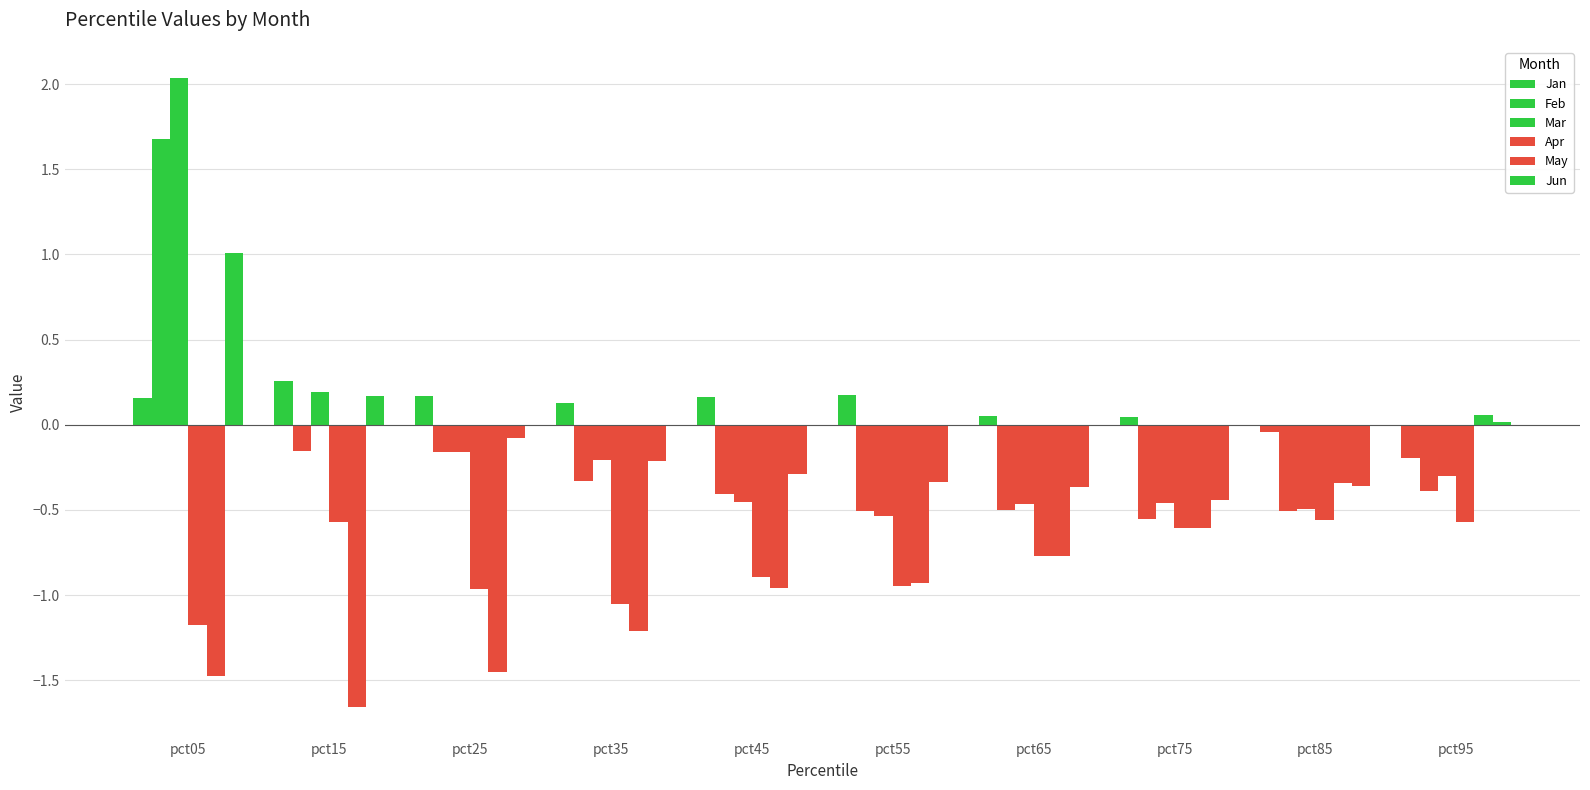

Does the chart contain stacked bars?

No